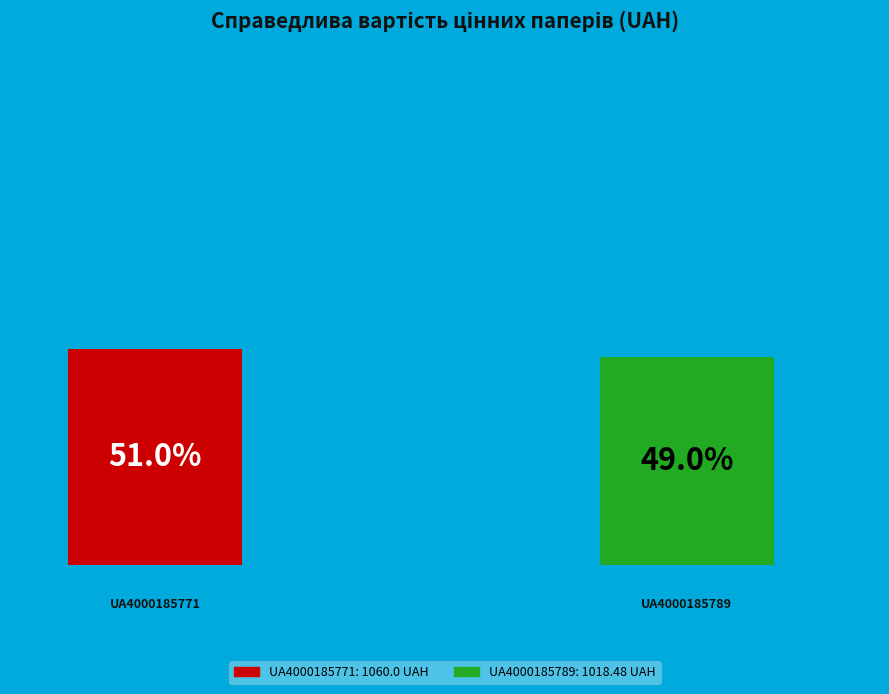

Is the sum of UA4000185771 and UA4000185789 greater than half?

Yes